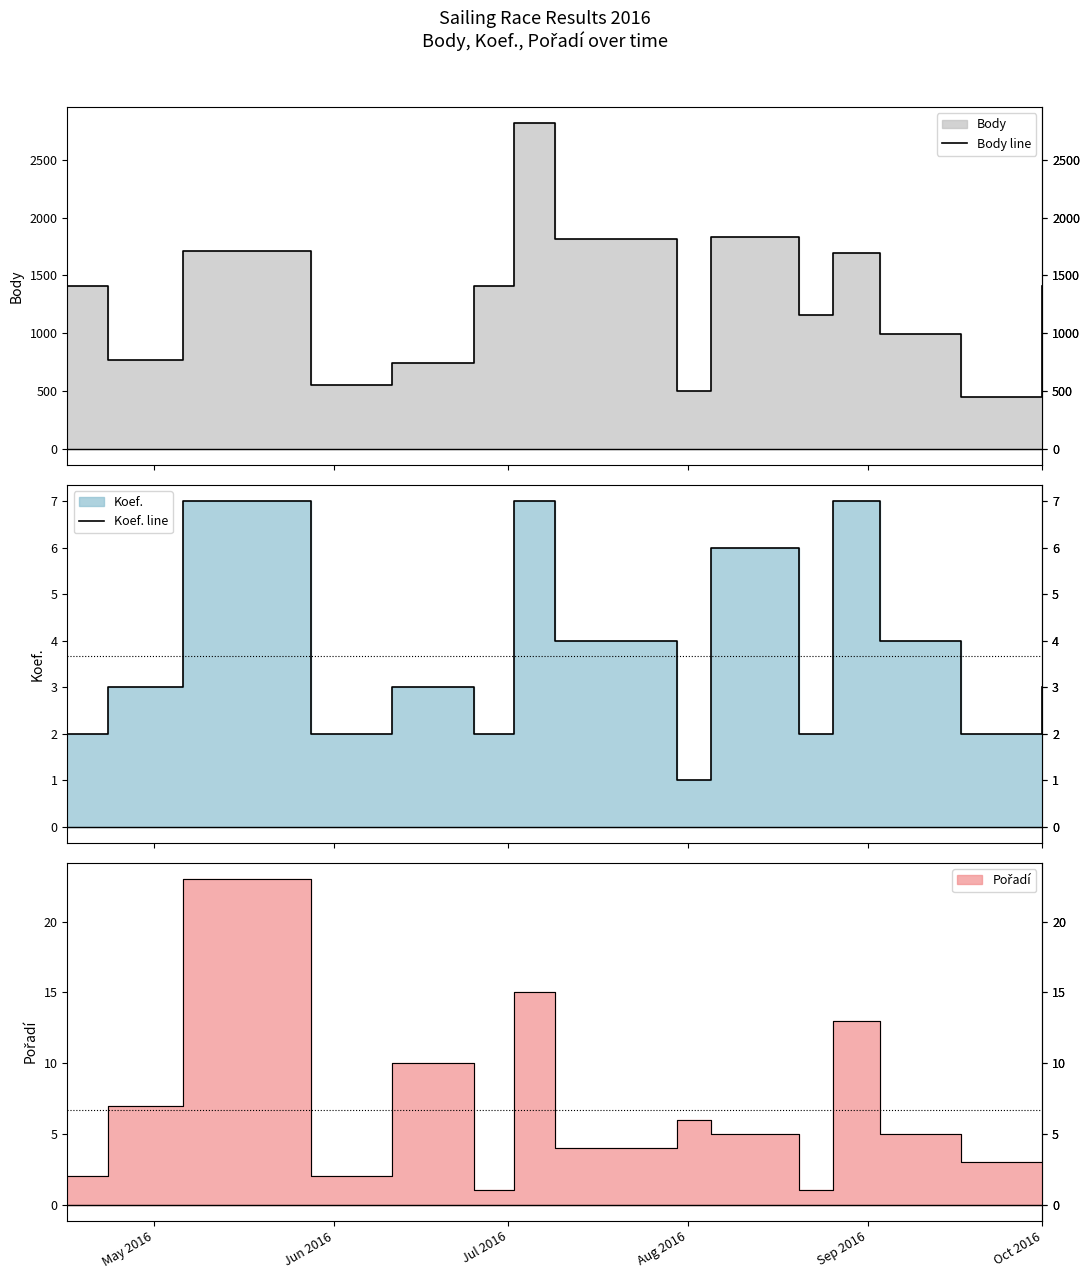

True or false: Koef. line and Body line cross at least once.

False